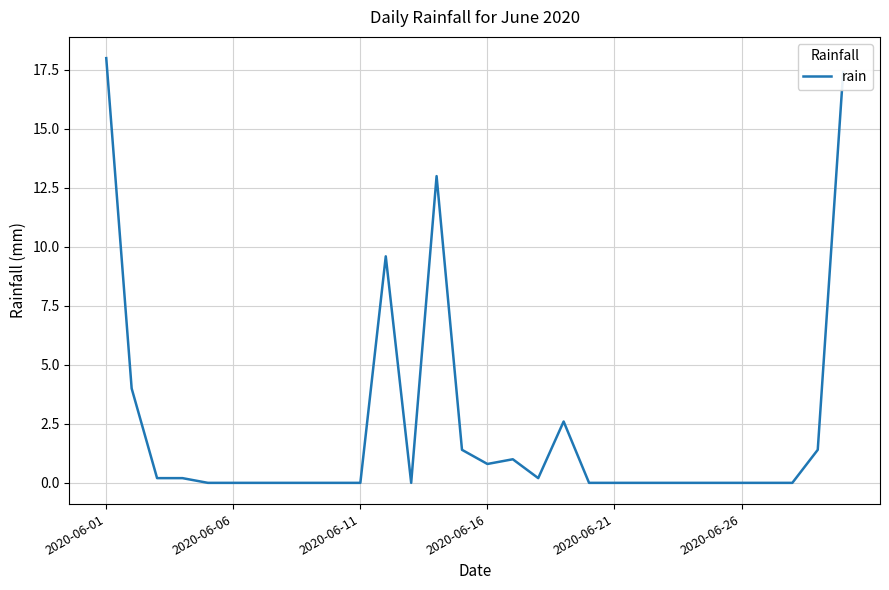

Reading left to right, extract all data points from this chart.

18.0	4.0	0.2	0.2	0.0	0.0	0.0	0.0	0.0	0.0	0.0	9.6	0.0	13.0	1.4	0.8	1.0	0.2	2.6	0.0	0.0	0.0	0.0	0.0	0.0	0.0	0.0	0.0	1.4	17.4